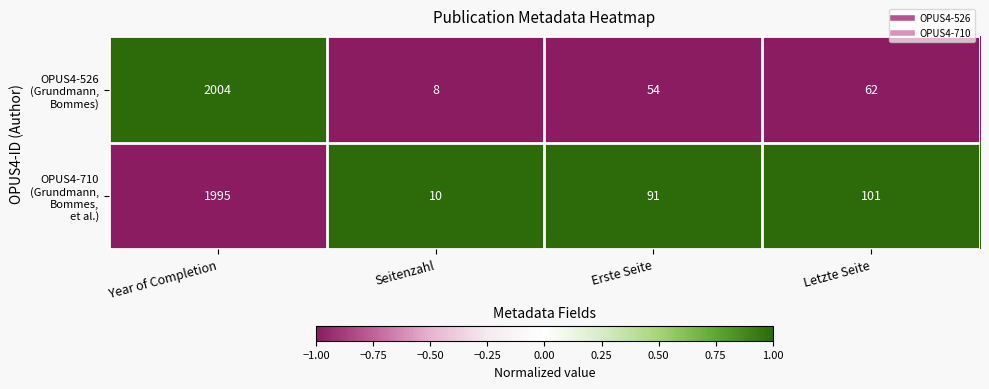

What is the spread (max minus min) of values at Erste Seite?

37